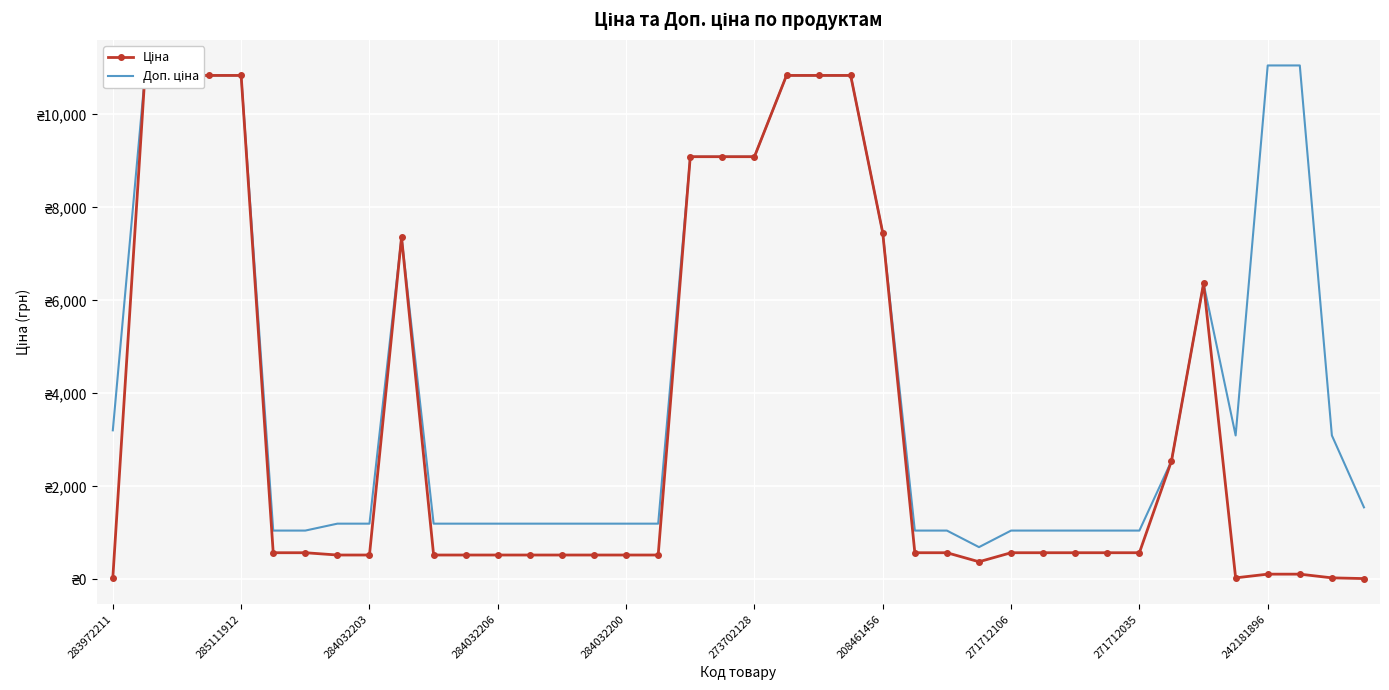

What is the label of the 35th point from the right?

273702128